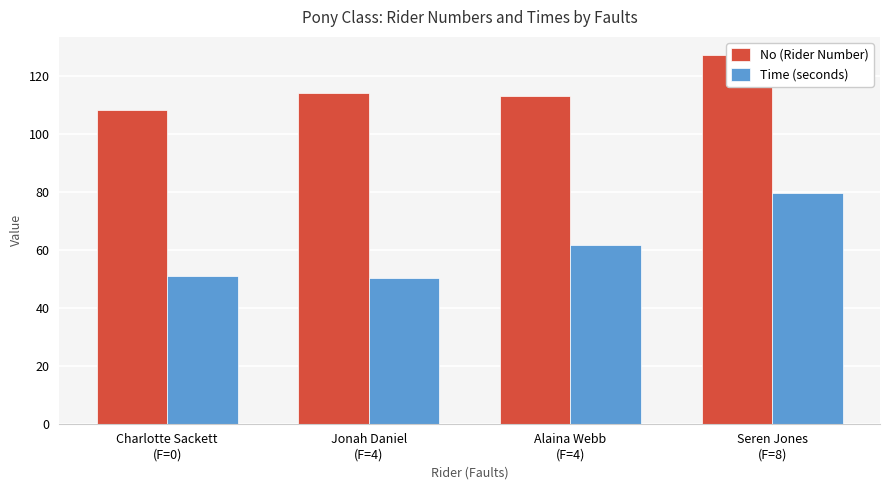

Are the bars horizontal?

No